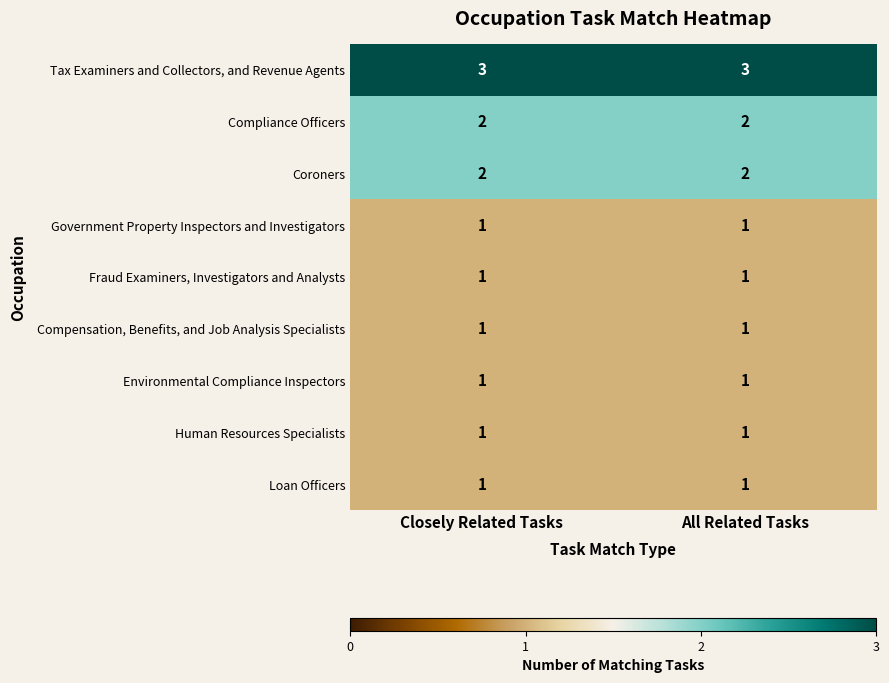

How many distinct data groups are displayed?

9